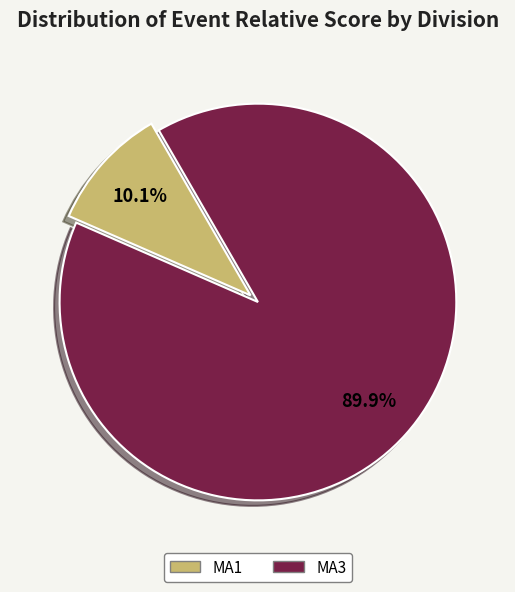

To the nearest percent, what is the difference between the MA3 and MA1 slice percentages?

80%